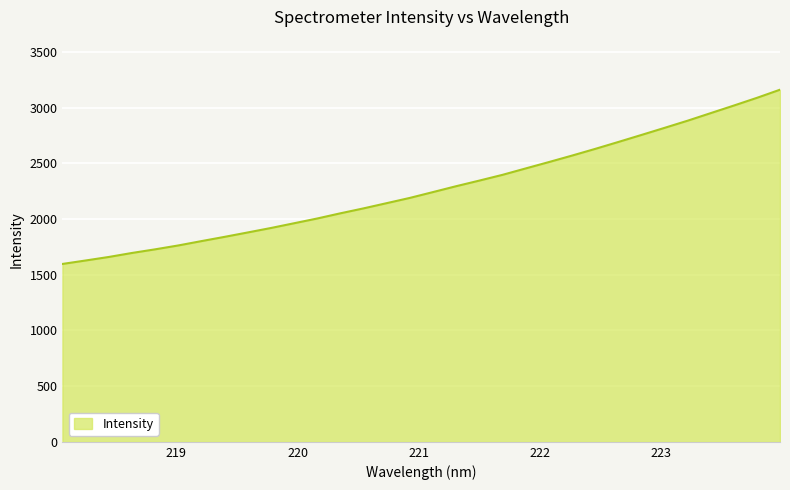

What is the difference between the maximum and minimum values?

1564.5